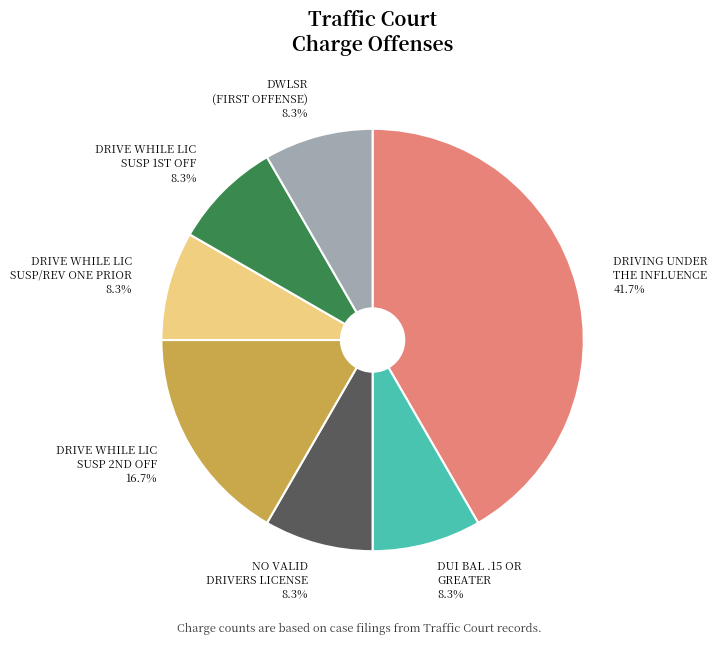

Does any single category account for the majority?

No